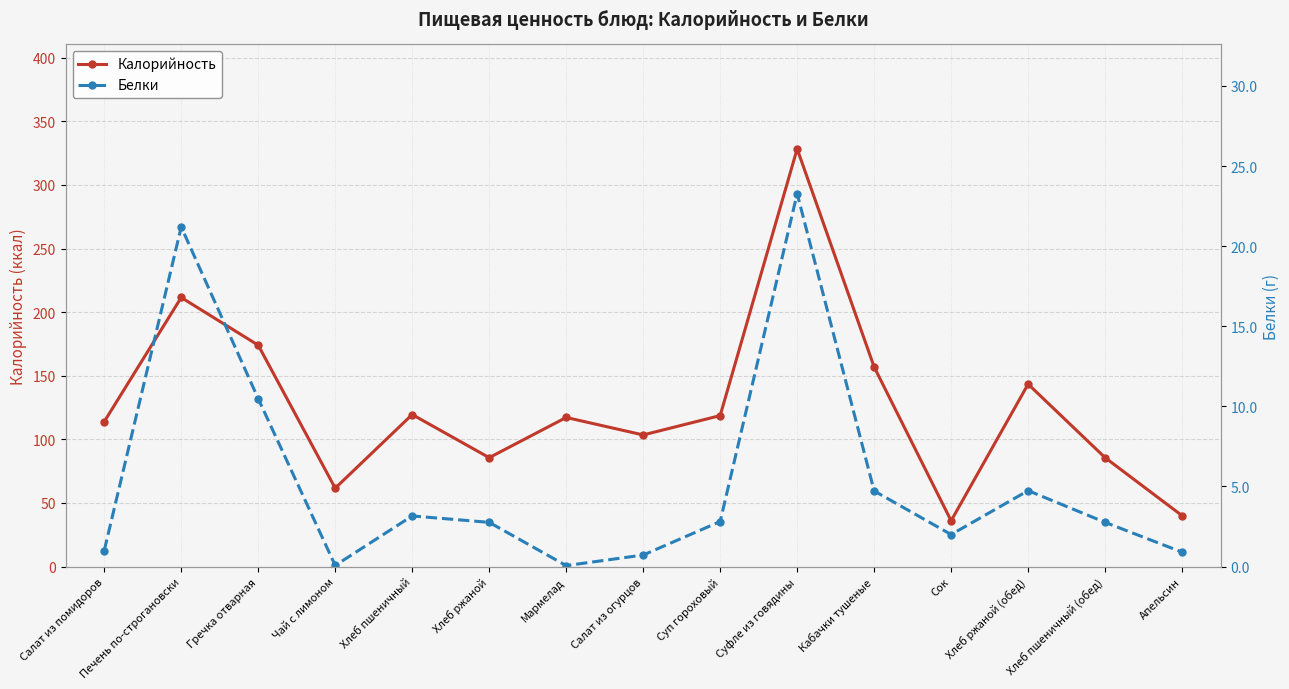

In Калорийность, how many points are lower than both neighbors (excluding endpoints)?

4